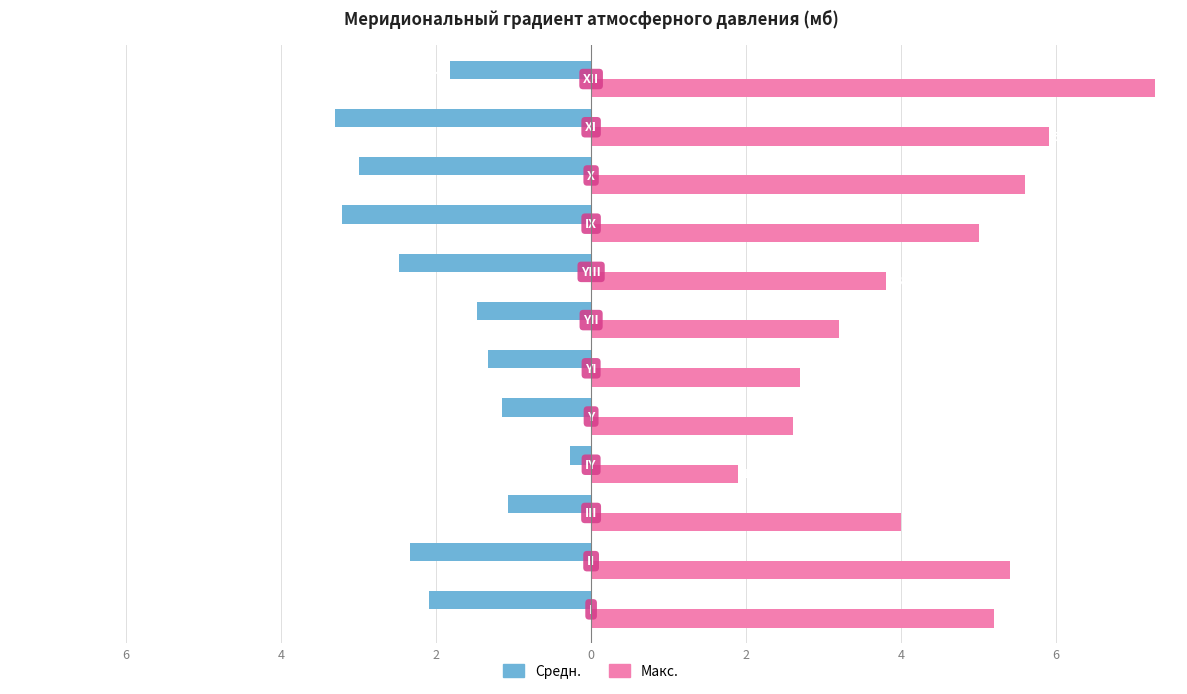

Reading left to right, extract all data points from this chart.

Средн.: -2.1	-2.3	-1.1	-0.3	-1.1	-1.3	-1.5	-2.5	-3.2	-3.0	-3.3	-1.8
Макс.: 5.2	5.4	4.0	1.9	2.6	2.7	3.2	3.8	5.0	5.6	5.9	7.3